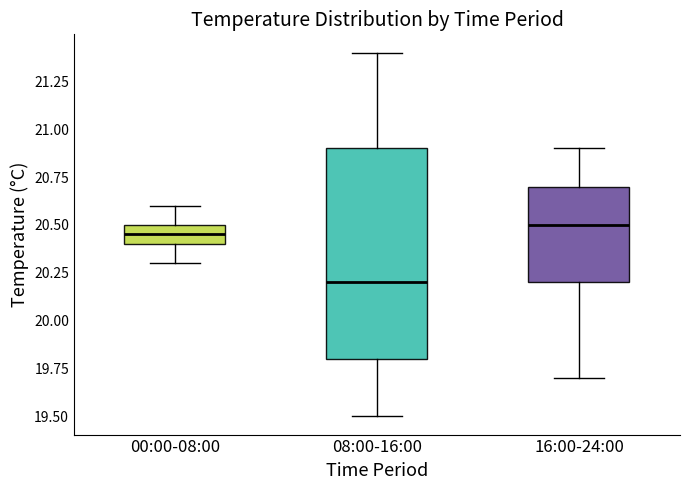

Where is the lower edge of the box for 16:00-24:00 on the y-axis? The values are not printed on the chart, so give them approximately, as read against the axis.

20.20